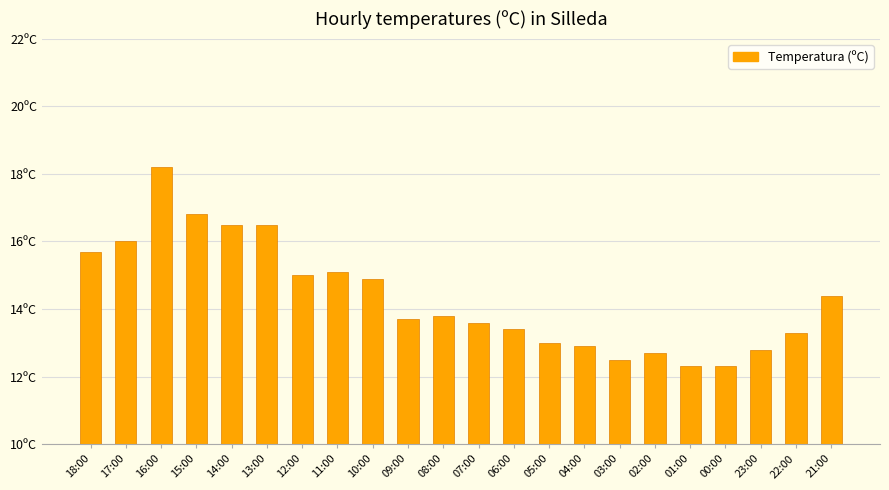

What is the difference between the maximum and minimum values?

5.9